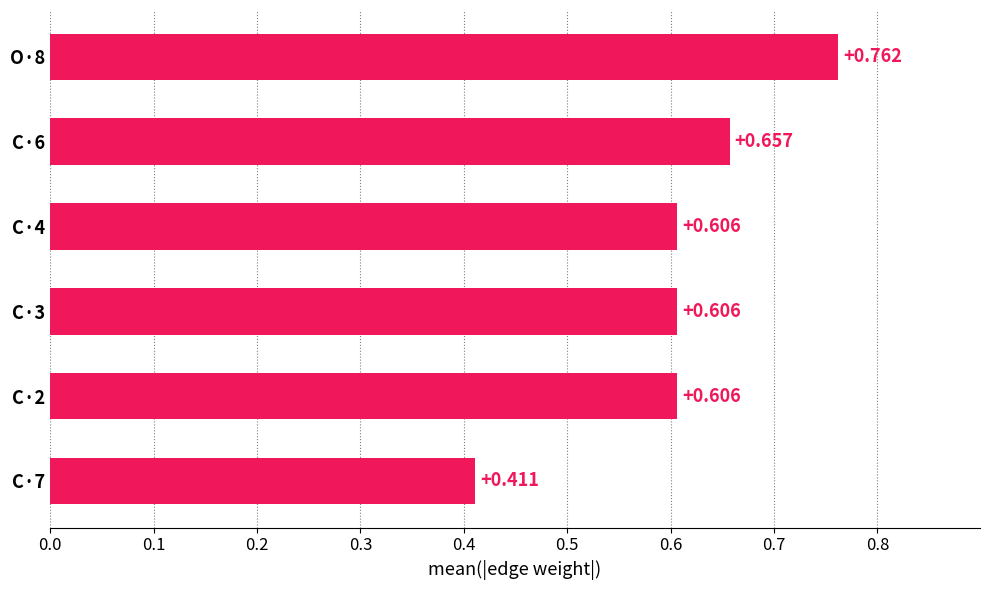

Count the number of categories in the chart.

6